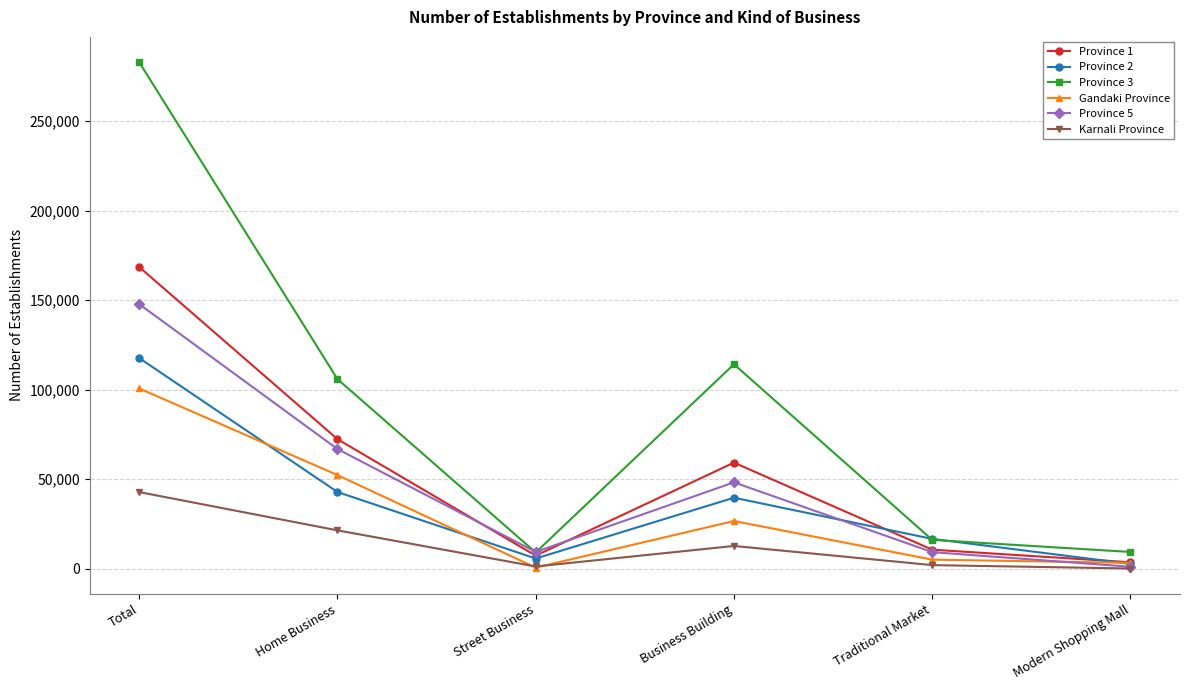

What is the maximum value shown in the chart?

282920